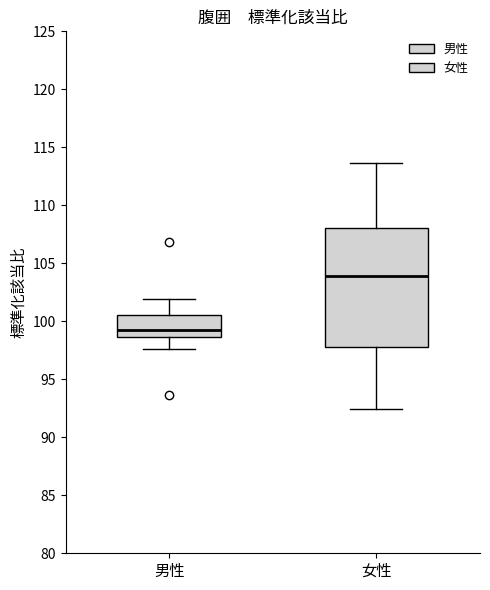

Which box has the lowest median line?

男性